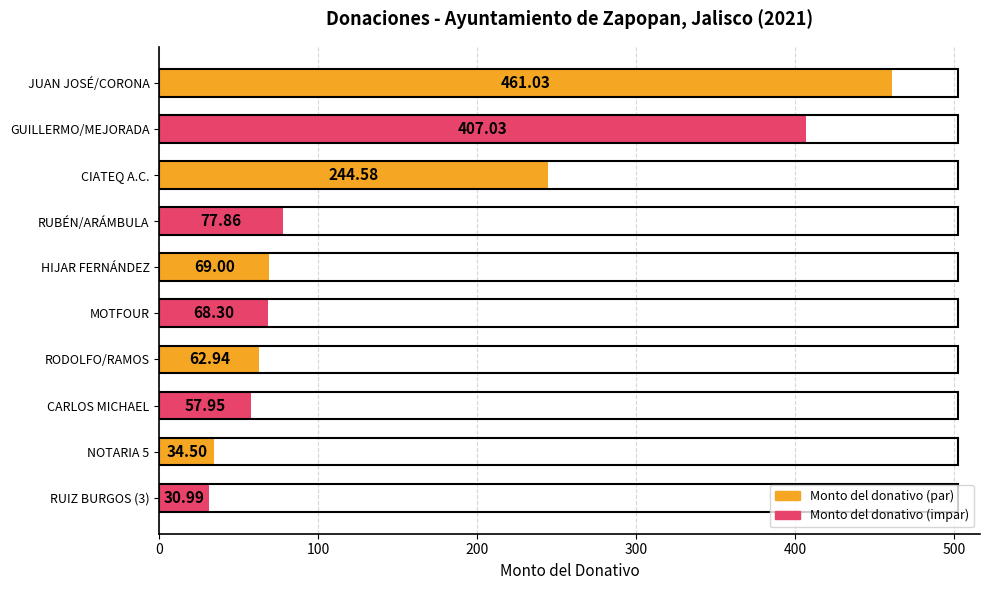

How many categories are shown in the chart?

10